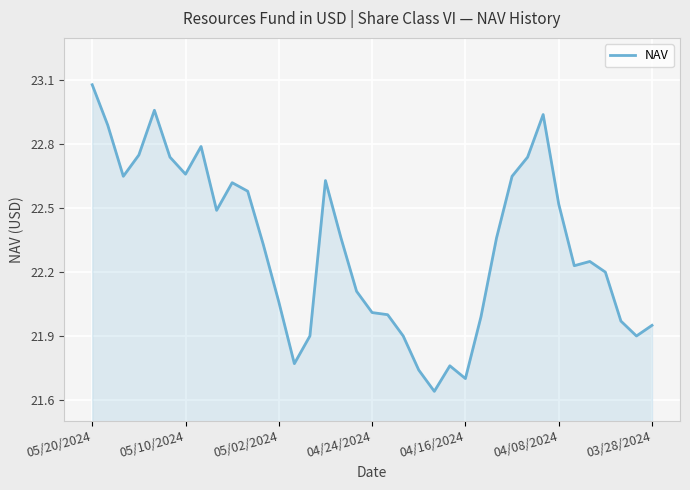

What is the difference between the maximum and minimum values?

1.4